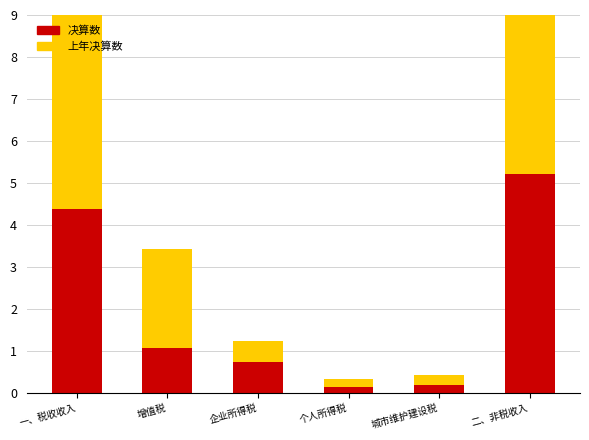

What is the sum of all 上年决算数 values?

13.1